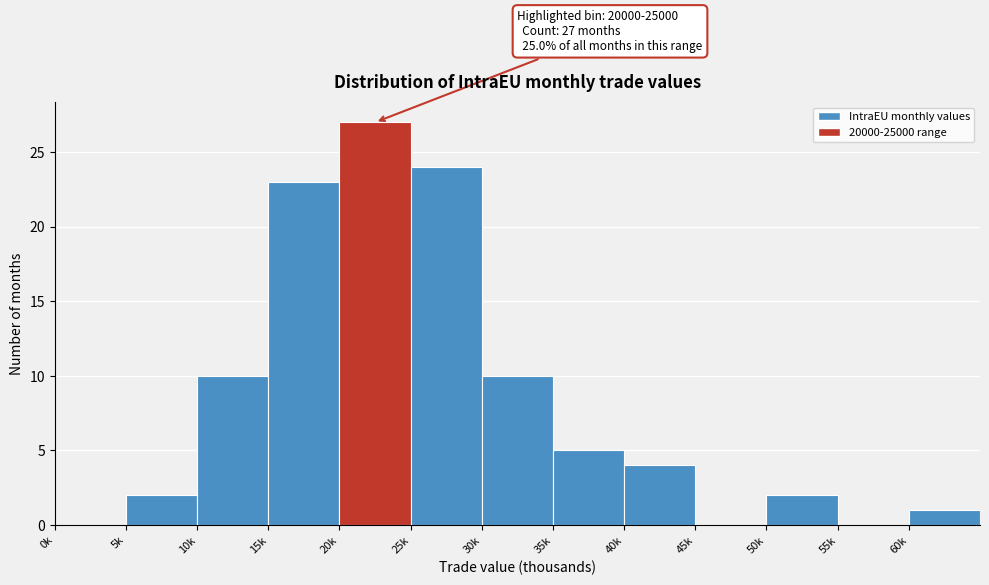

Reading left to right, list all the values displayed in this chart.

0k=0	5k=2	10k=10	15k=23	20k=27	25k=24	30k=10	35k=5	40k=4	45k=0	50k=2	55k=0	60k=1